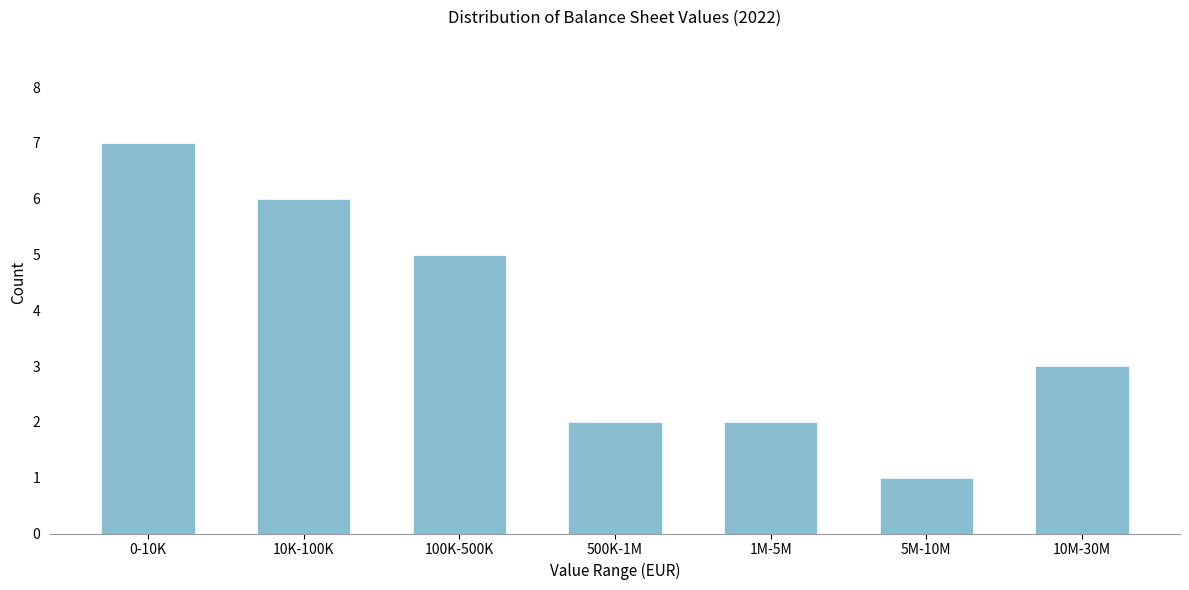

Reading left to right, transcribe all the data shown in this chart.

0-10K=7	10K-100K=6	100K-500K=5	500K-1M=2	1M-5M=2	5M-10M=1	10M-30M=3